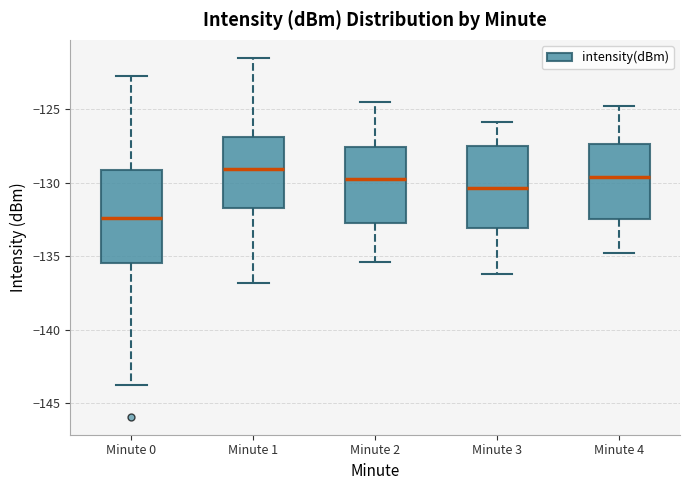

Comparing the boxes themselves (not the whiskers), which one is the tallest?

Minute 0